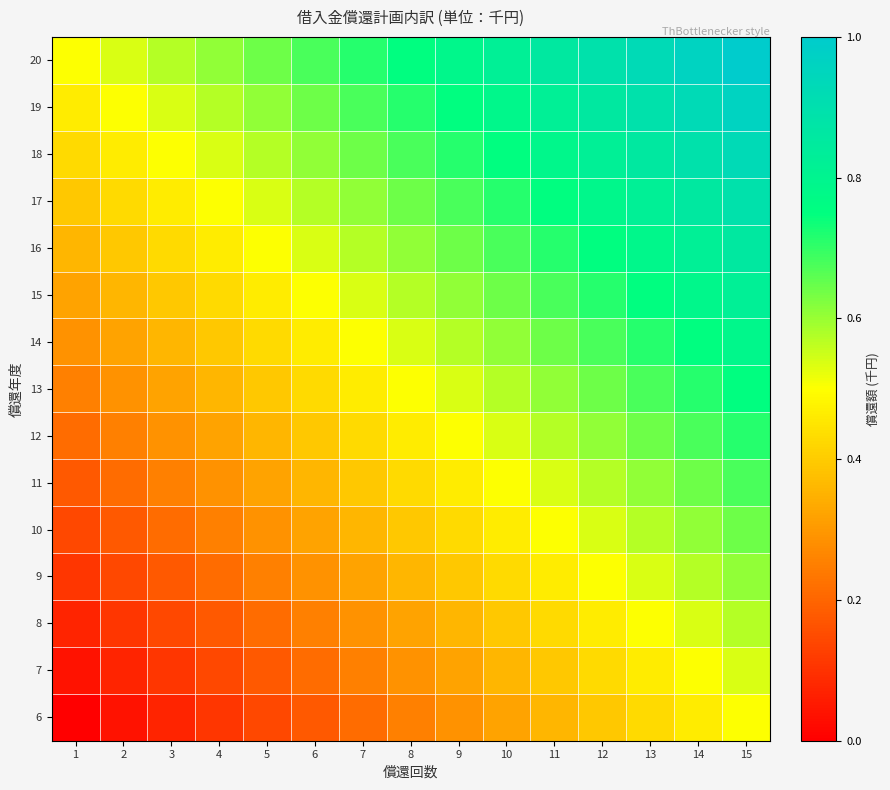

What is the spread (max minus min) of values at 15?

0.5